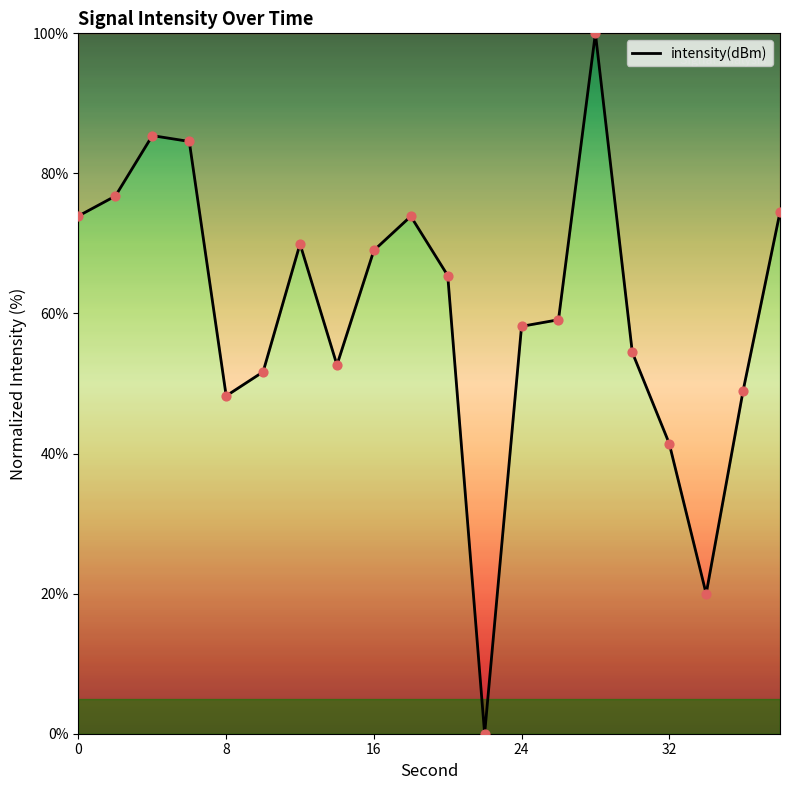

What is the difference between the maximum and minimum values?

100.0